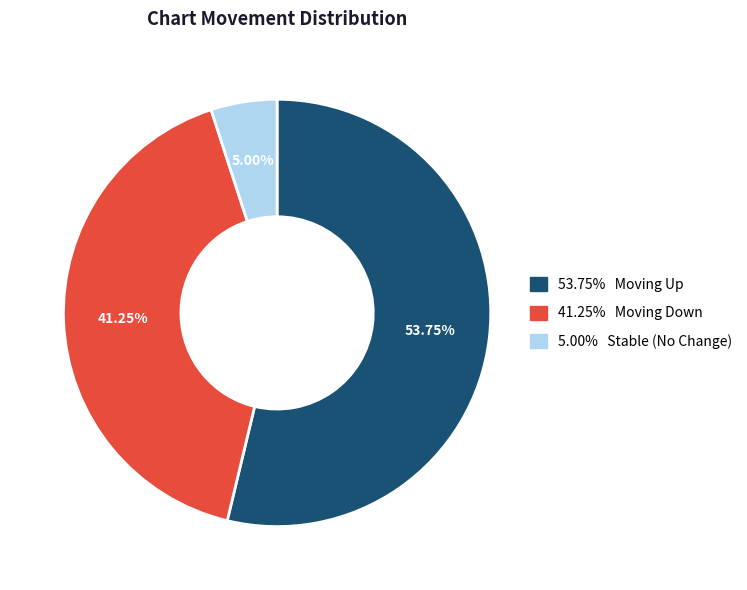

Does any single category account for the majority?

Yes